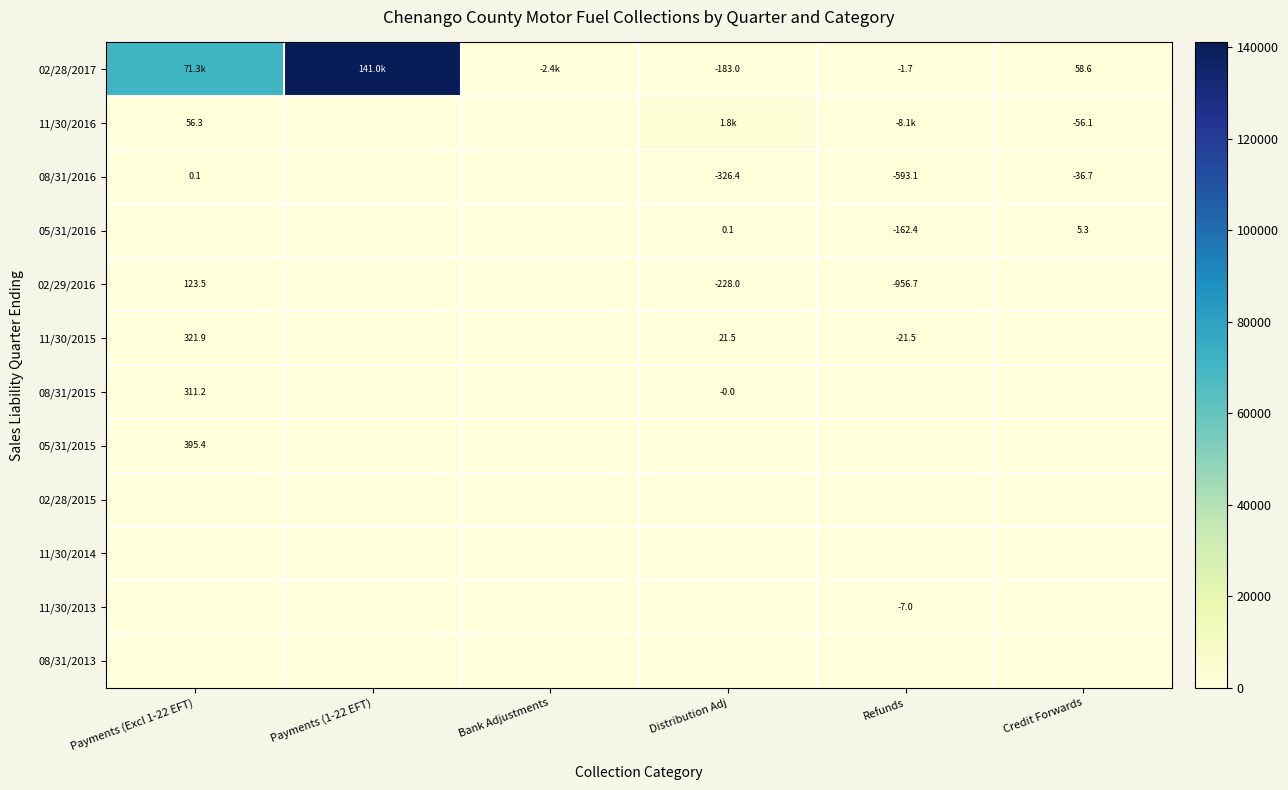

What is the difference between the maximum and minimum values in the 02/28/2017 series?

143369.1